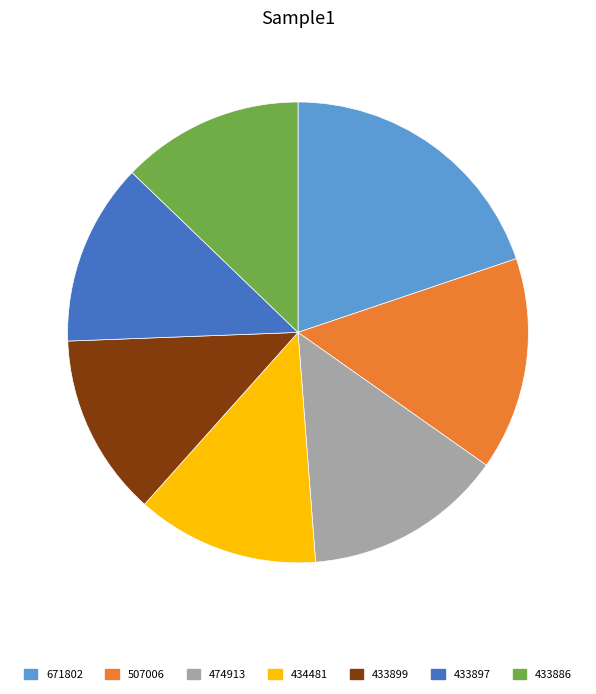

Is there any slice that represents more than half of the pie?

No